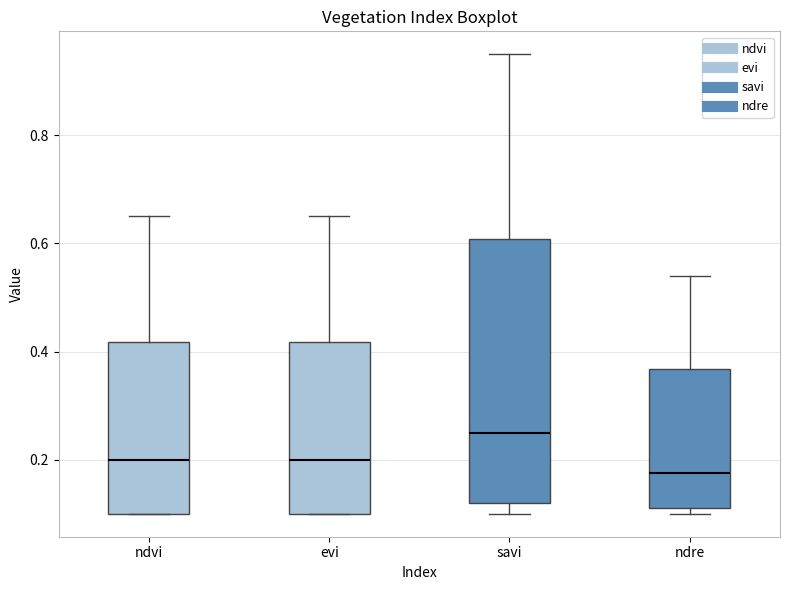

Reading left to right, read every box against the y-axis: the position of its median line, the range the box covers, and the ends of its whiskers. The values are not printed on the chart, so give them approximately, as read against the axis.

ndvi: median 0.20, box 0.10 to 0.42, whiskers 0.10 to 0.66
evi: median 0.20, box 0.10 to 0.42, whiskers 0.10 to 0.66
savi: median 0.26, box 0.12 to 0.60, whiskers 0.10 to 0.96
ndre: median 0.18, box 0.12 to 0.36, whiskers 0.10 to 0.54